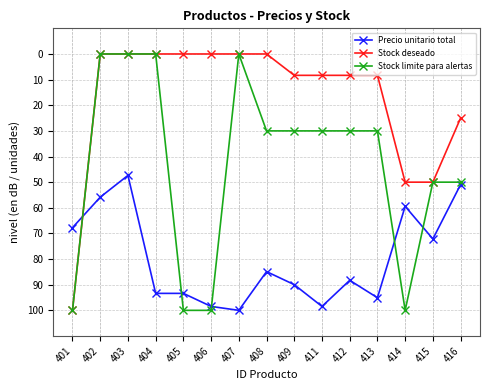

The Precio unitario total series shows 26.1 at 404. True or false?

False